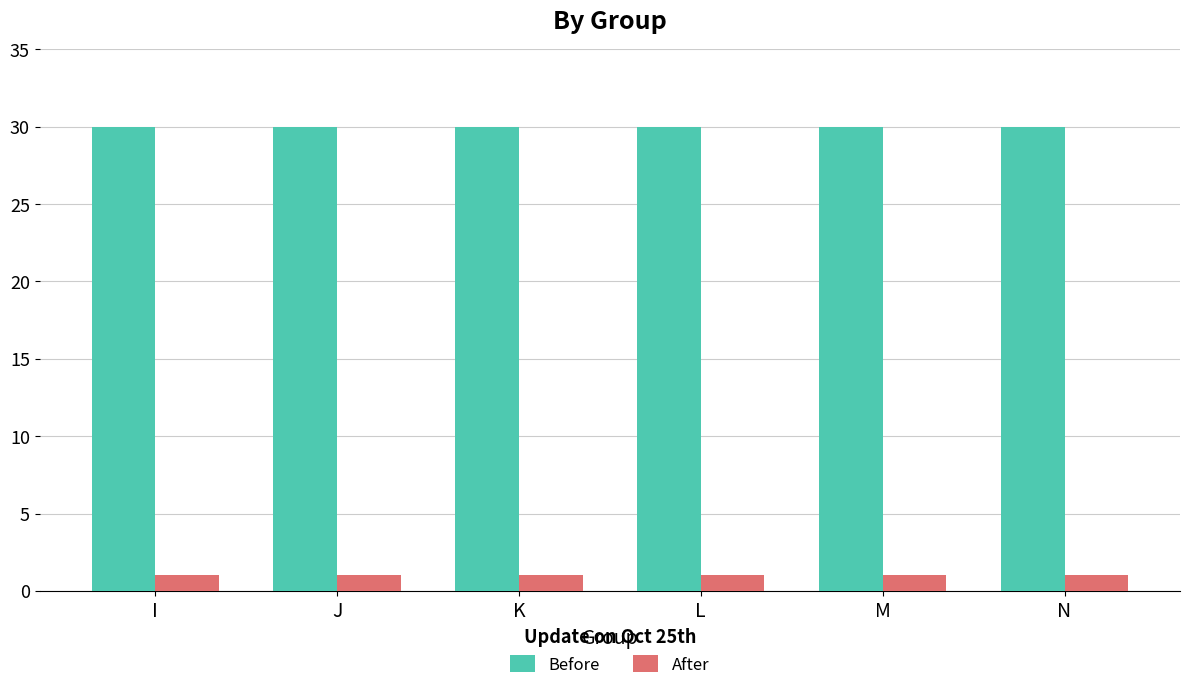

Is it true that After equals 1 at J?

True